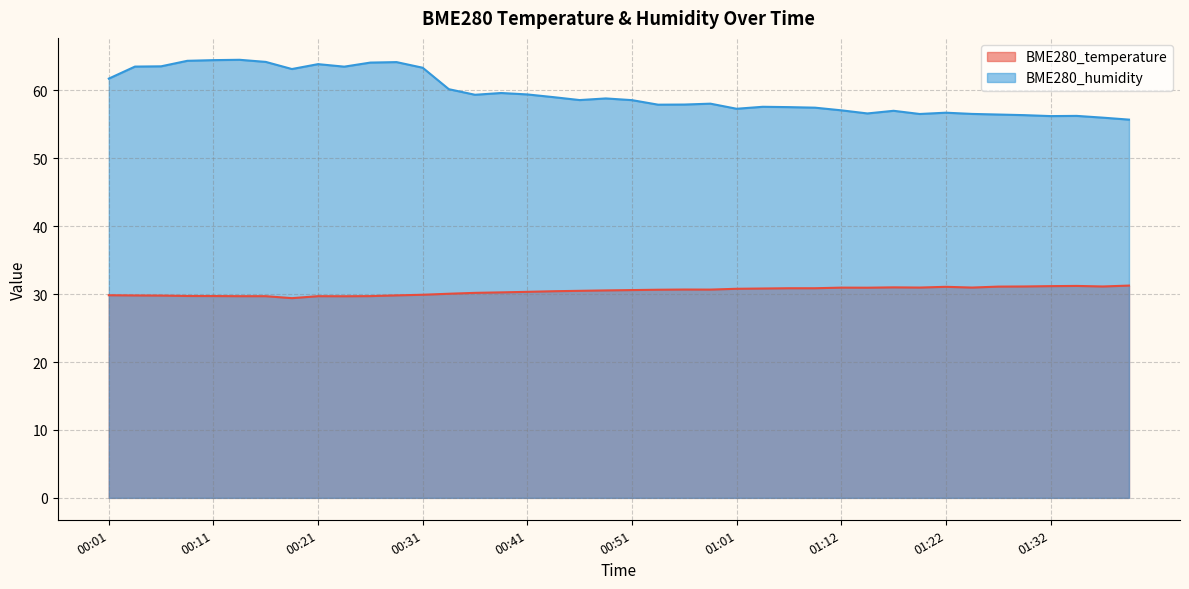

Where is BME280_temperature nearest to the value 30?

00:34